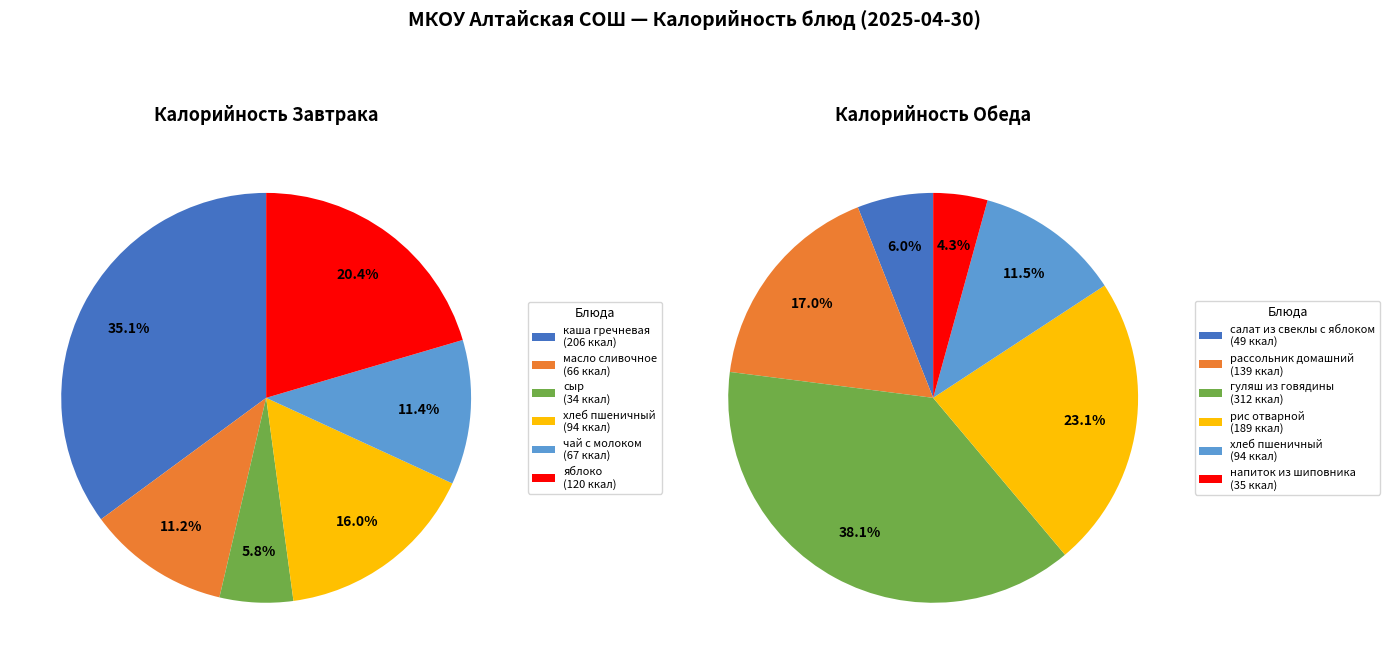

Rank the categories by Завтрак value from highest to lowest.

0, 5, 3, 4, 1, 2